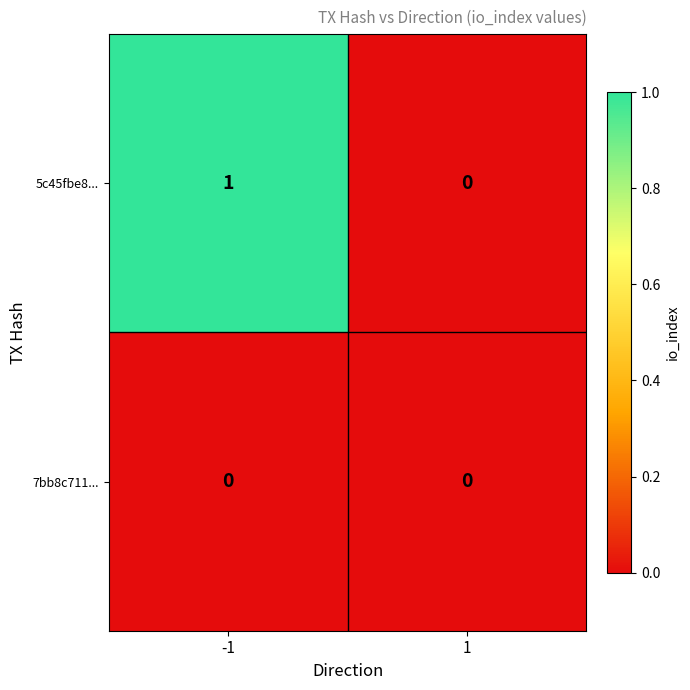

Reading right to left, extract all data points from this chart.

5c45fbe8...: 0	1
7bb8c711...: 0	0